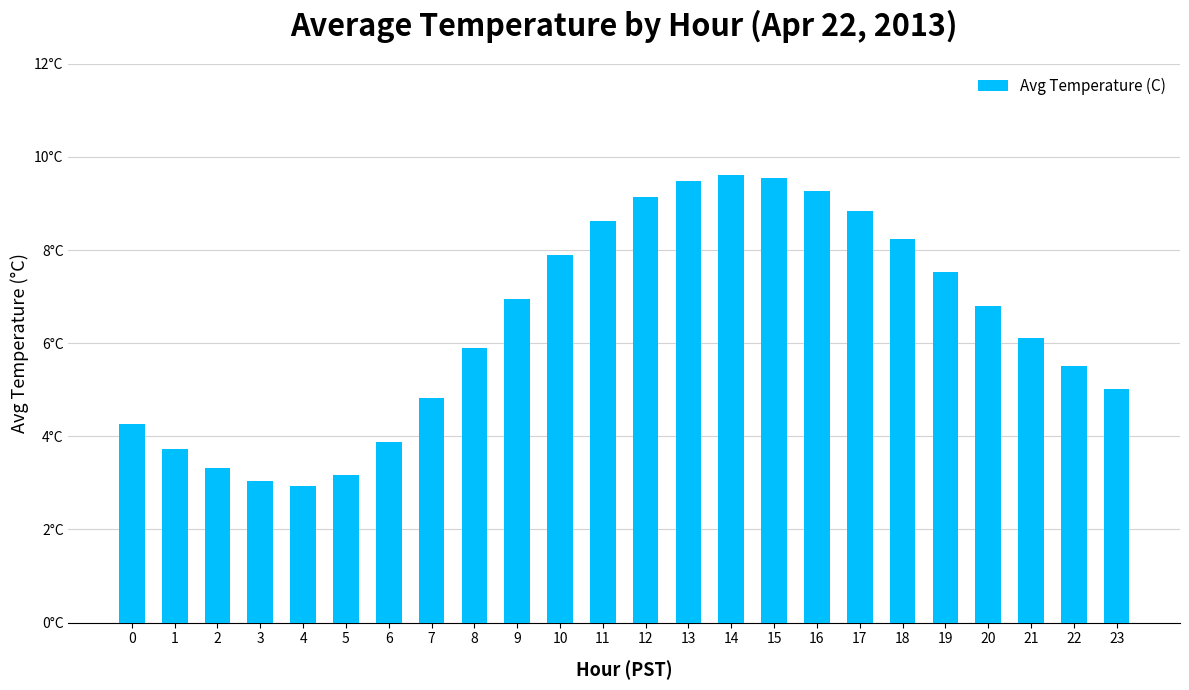

Are the bars horizontal?

No